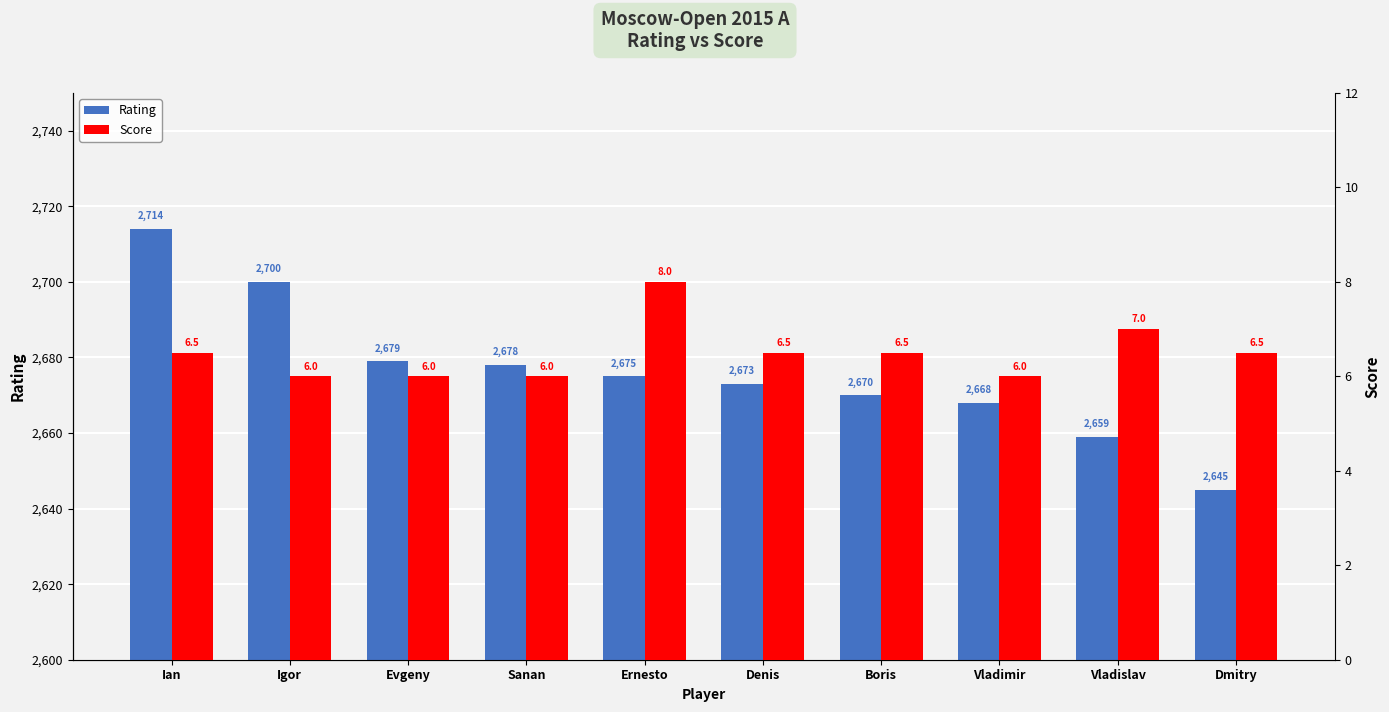

What is the spread (max minus min) of values at Igor?

2694.0